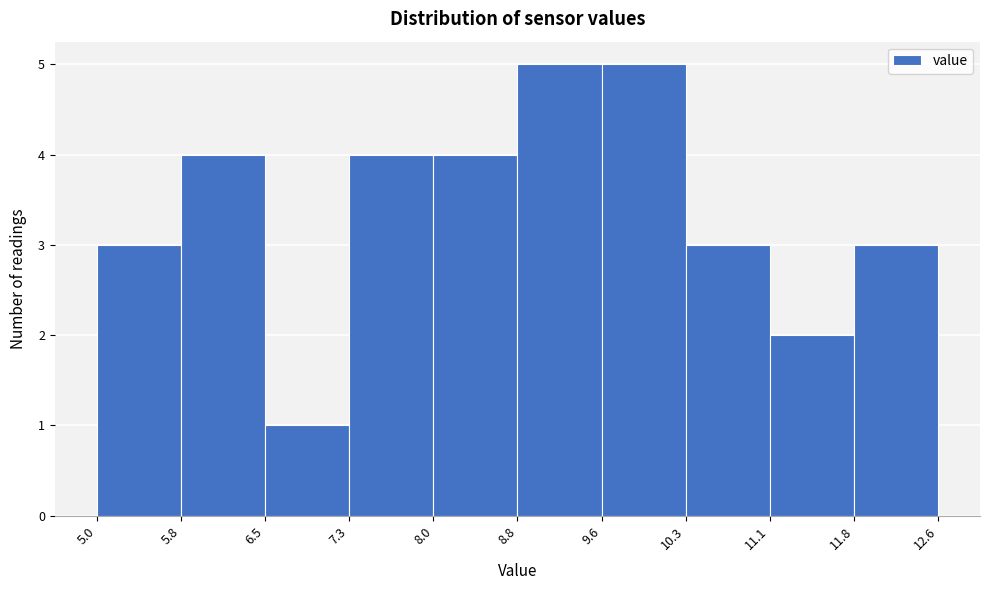

Reading left to right, list every bar in this chart as the range it spans on the x-axis followed by its height. The values are not printed on the chart, so give them approximately, as read against the axis.

5.0 to 5.8: 3
5.8 to 6.5: 4
6.5 to 7.3: 1
7.3 to 8.0: 4
8.0 to 8.8: 4
8.8 to 9.6: 5
9.6 to 10.3: 5
10.3 to 11.1: 3
11.1 to 11.8: 2
11.8 to 12.6: 3